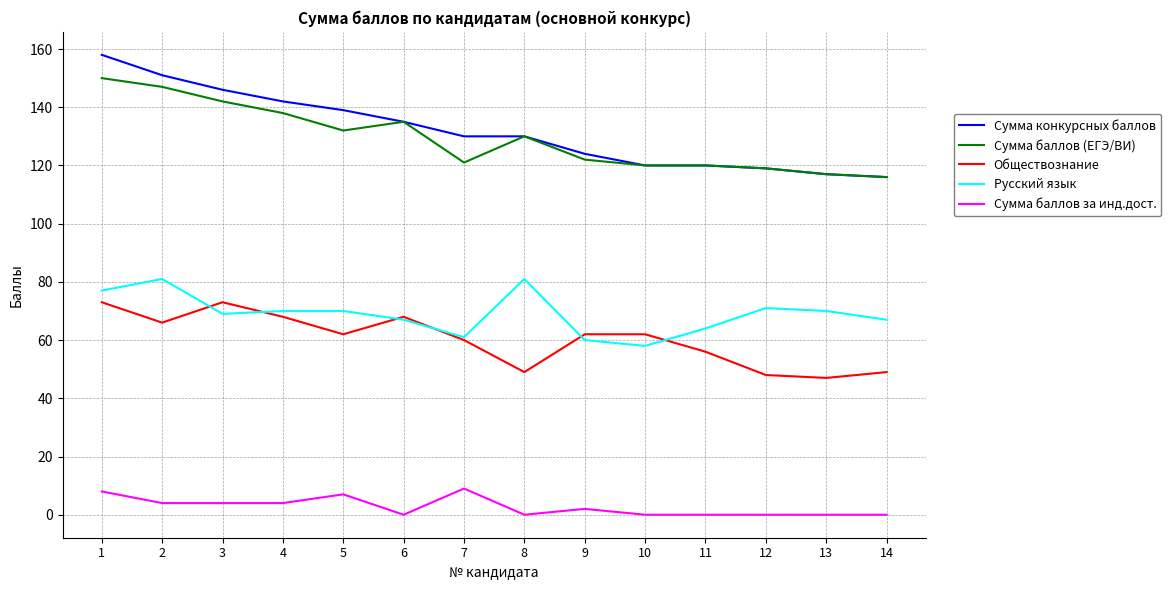

Reading left to right, list all the values displayed in this chart.

Сумма конкурсных баллов: 1=158	2=151	3=146	4=142	5=139	6=135	7=130	8=130	9=124	10=120	11=120	12=119	13=117	14=116
Сумма баллов (ЕГЭ/ВИ): 1=150	2=147	3=142	4=138	5=132	6=135	7=121	8=130	9=122	10=120	11=120	12=119	13=117	14=116
Обществознание: 1=73	2=66	3=73	4=68	5=62	6=68	7=60	8=49	9=62	10=62	11=56	12=48	13=47	14=49
Русский язык: 1=77	2=81	3=69	4=70	5=70	6=67	7=61	8=81	9=60	10=58	11=64	12=71	13=70	14=67
Сумма баллов за инд.дост.: 1=8	2=4	3=4	4=4	5=7	6=0	7=9	8=0	9=2	10=0	11=0	12=0	13=0	14=0